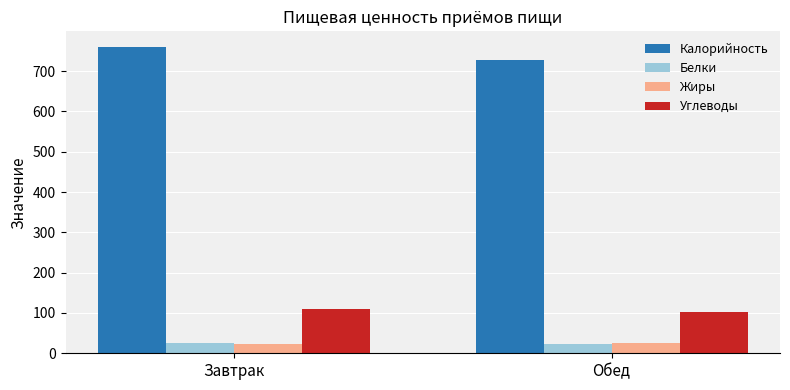

Does the chart contain stacked bars?

No